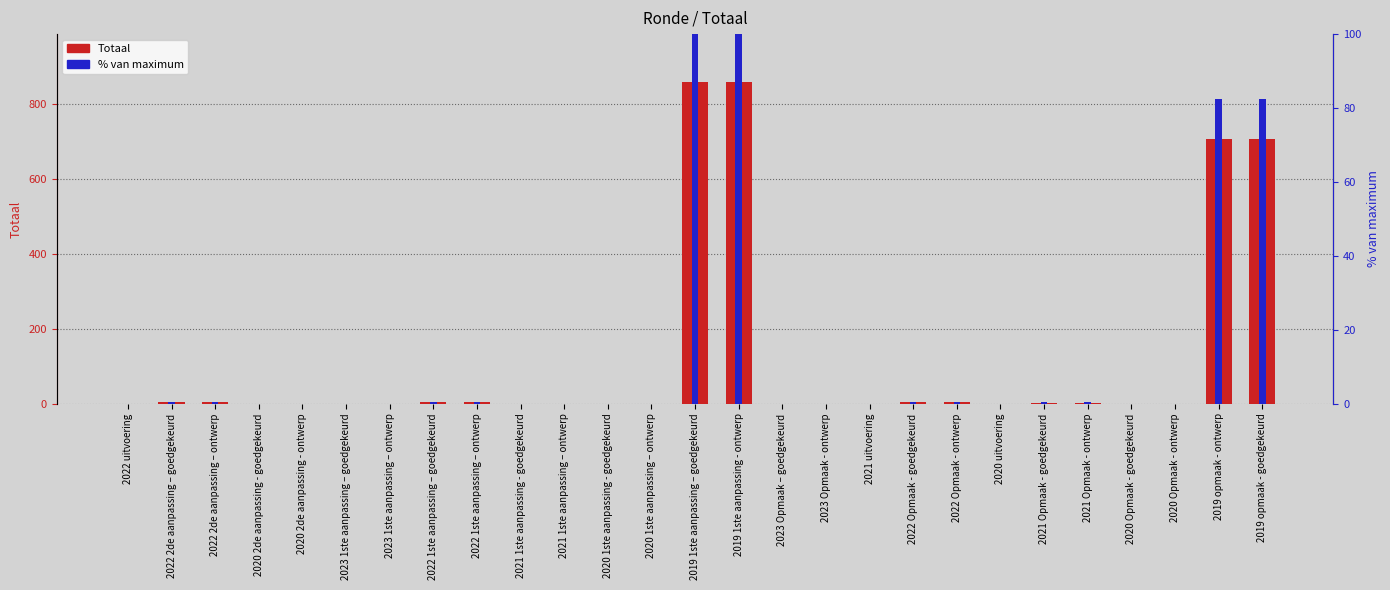

At which category is the sum across all series the highest?

2019 1ste aanpassing – goedgekeurd